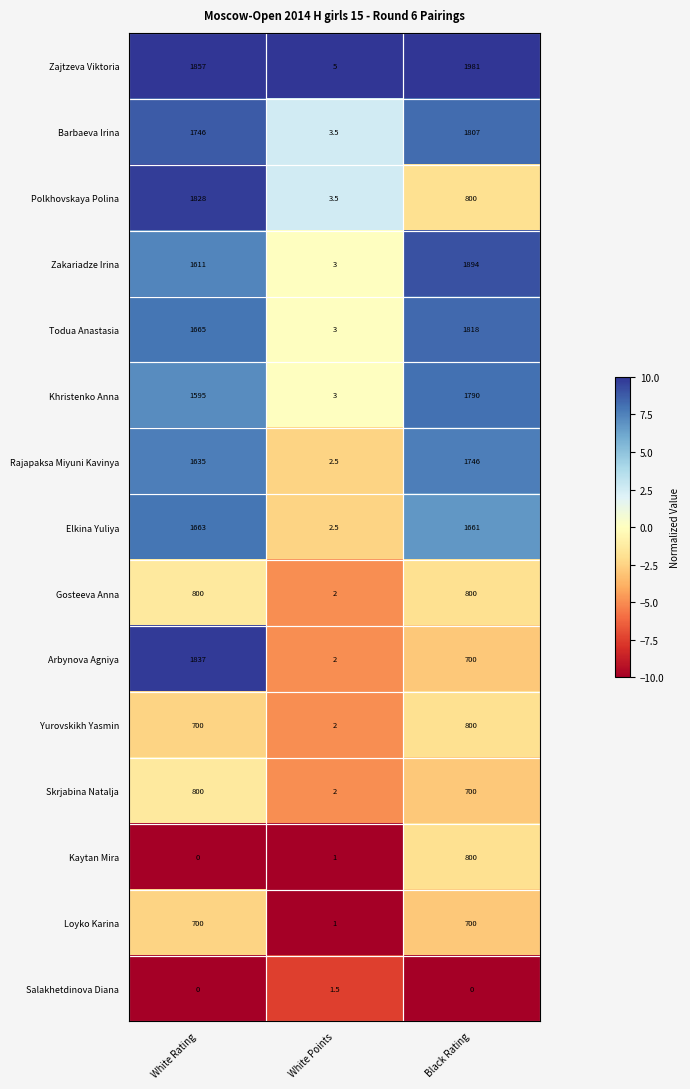

At which label does Elkina Yuliya reach its minimum?

White Points